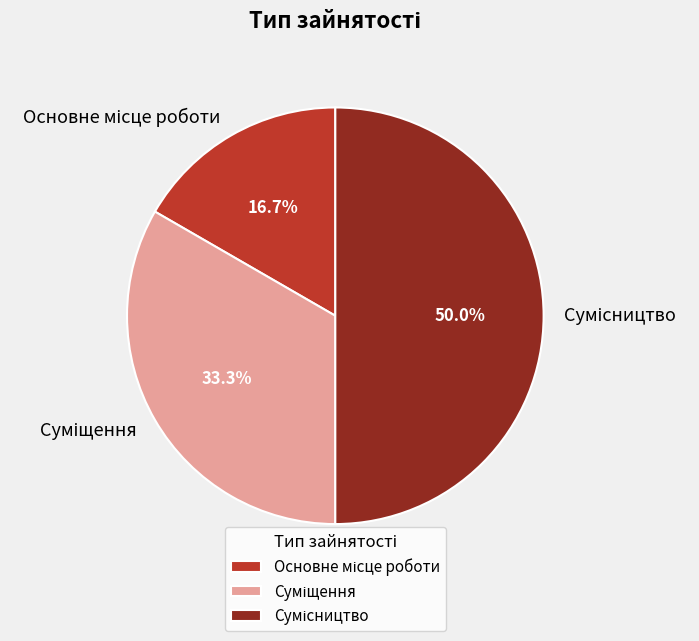

How many slices are in this pie chart?

3